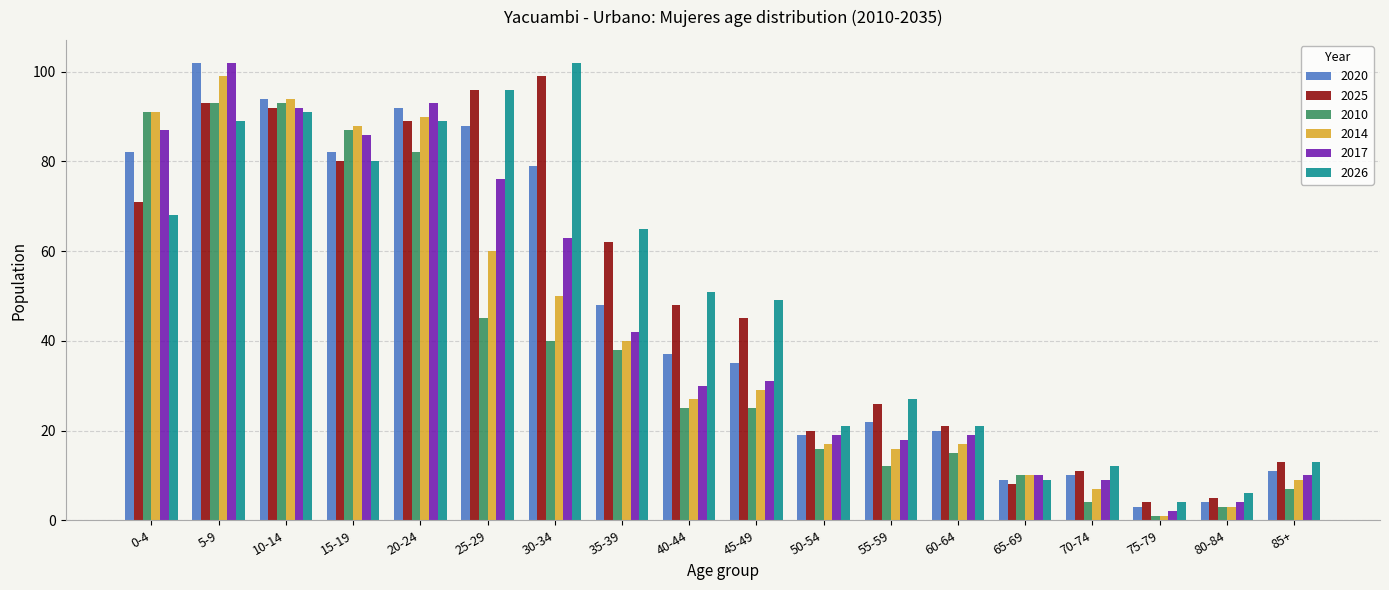

What is the spread (max minus min) of values at 55-59?

15